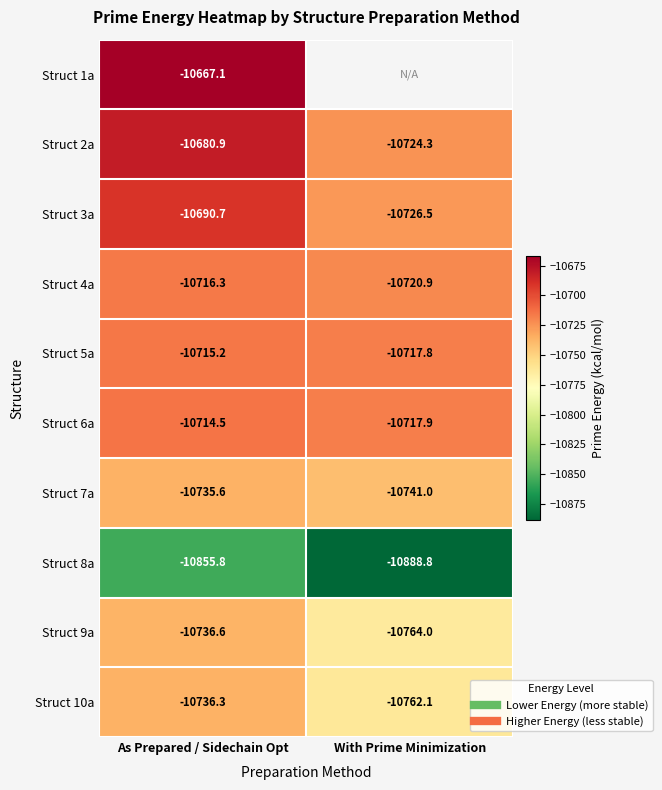

Rank the series by their maximum value, from highest to lowest.

Struct 1a, Struct 2a, Struct 3a, Struct 6a, Struct 5a, Struct 4a, Struct 7a, Struct 10a, Struct 9a, Struct 8a